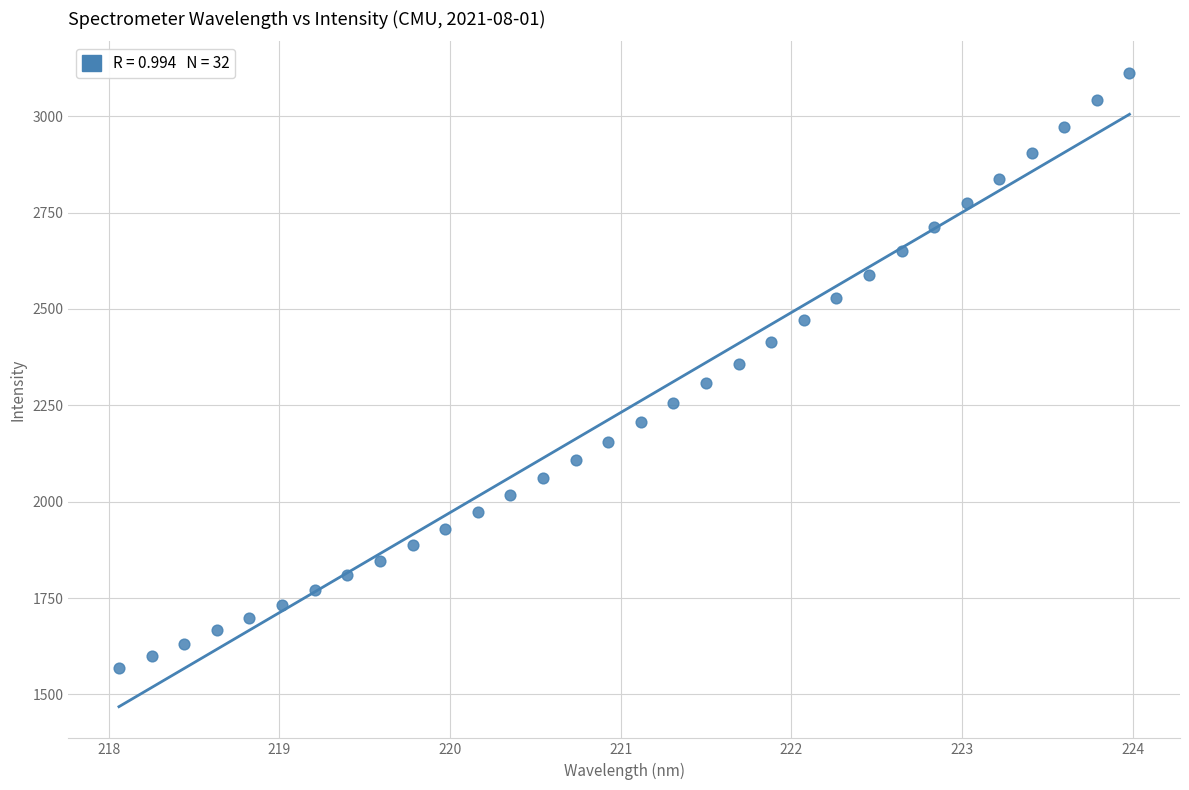

What is the range of X values (max minus min)?

5.9